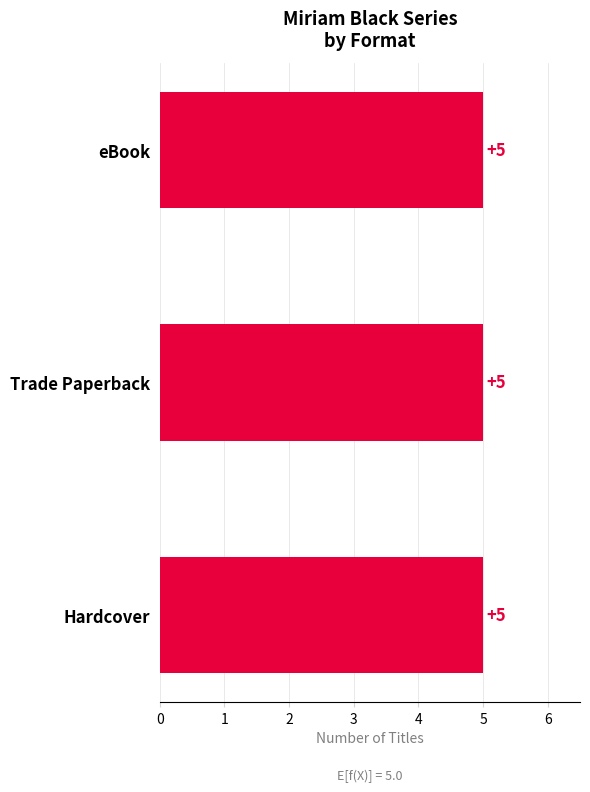

At Blackbirds, list the series in order from largest to smallest.

Hardcover, Trade Paperback, eBook